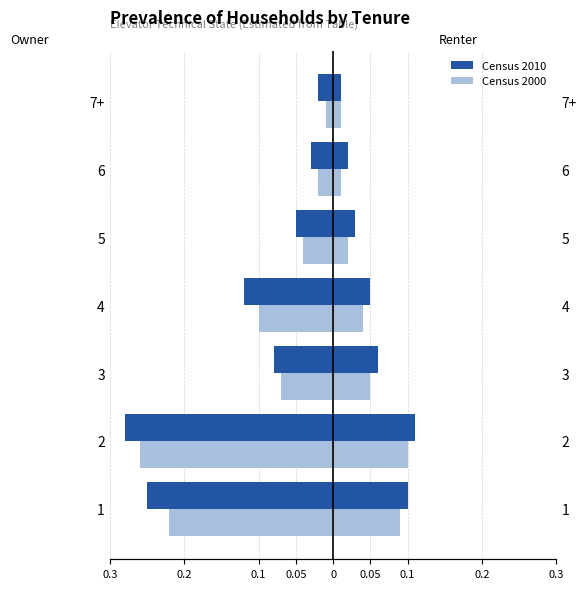

What value does the Census 2000 series have at 3?

-0.1